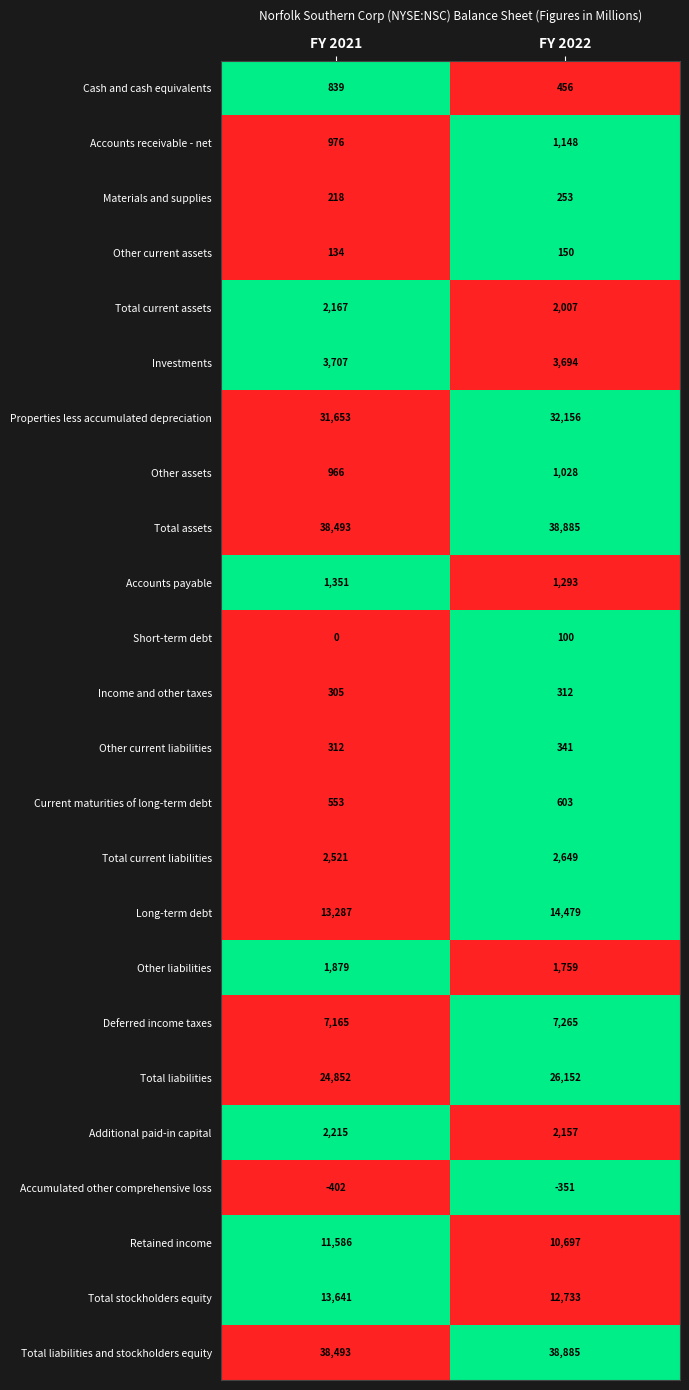

At how many categories does at least one series exceed 0?

2